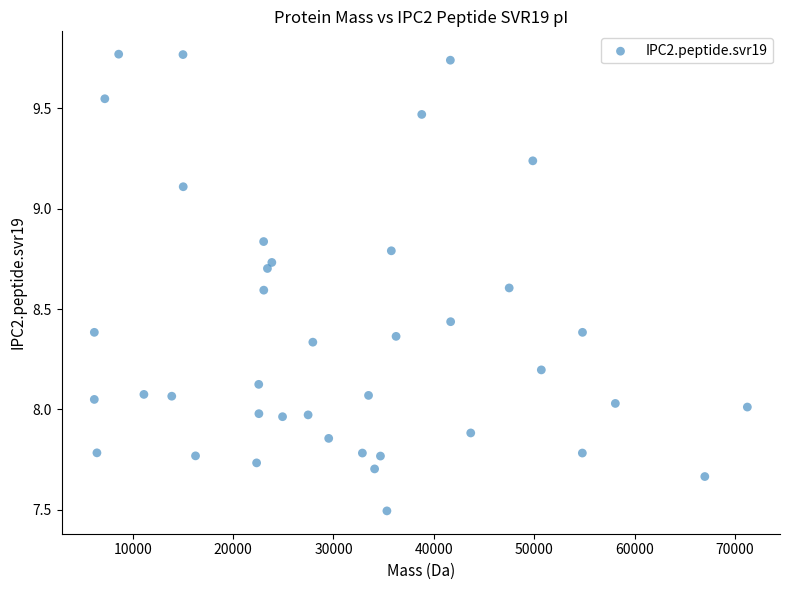

What is the range of Y values (max minus min)?

2.3